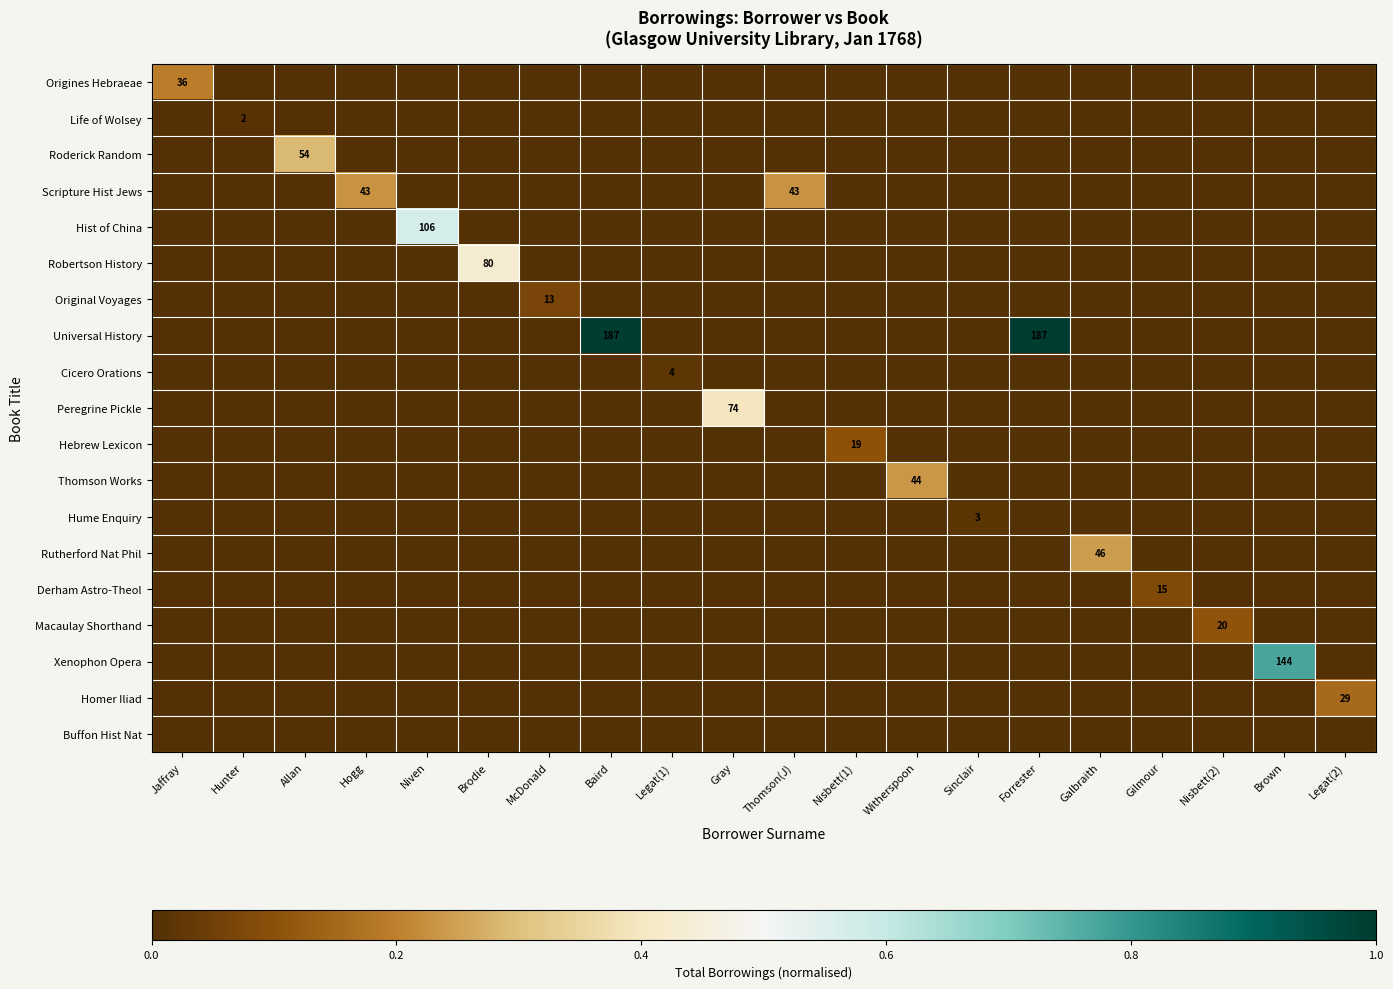

At which label is Cicero Orations closest to 0?

Jaffray